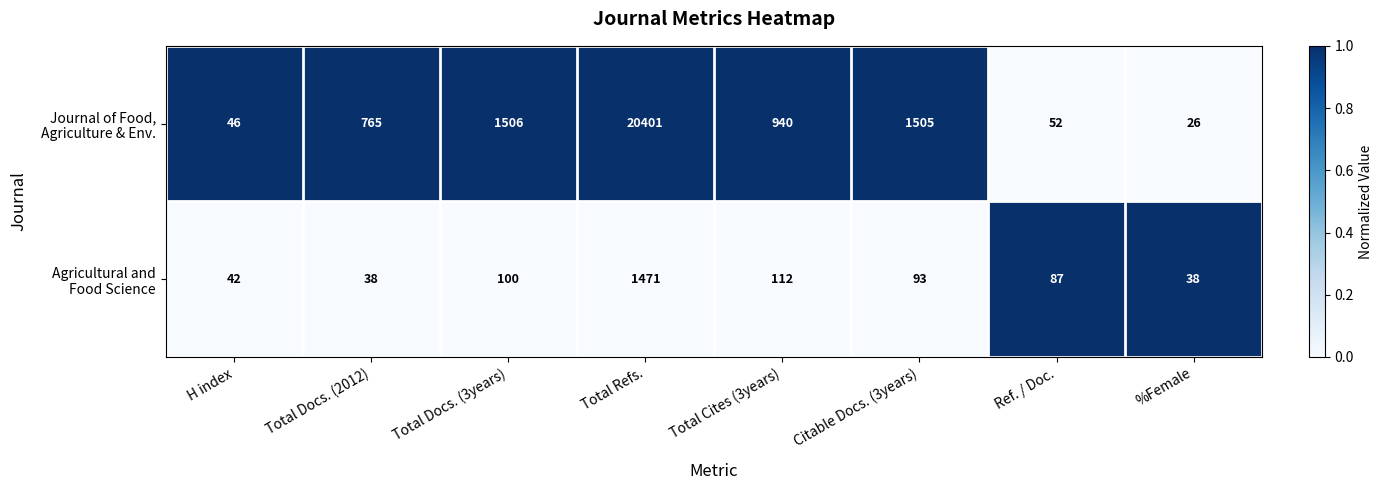

What is the spread (max minus min) of values at H index?

4